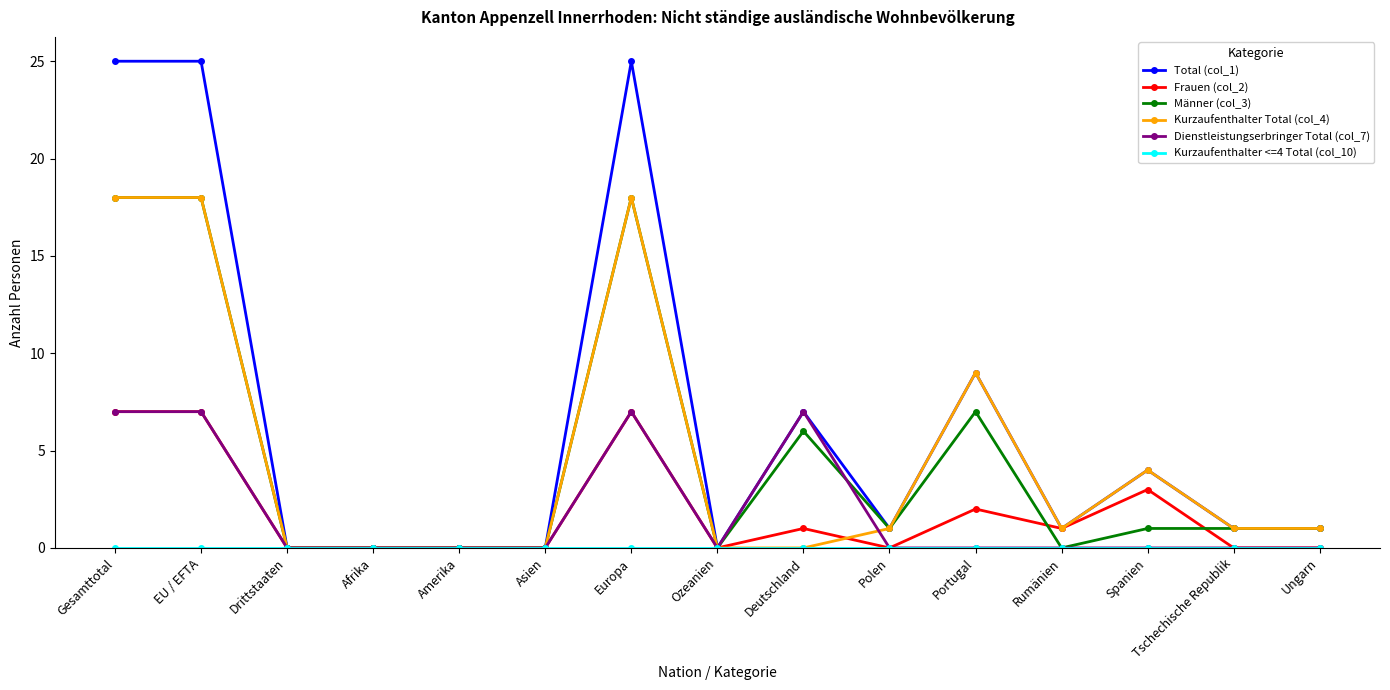

What is the greatest value displayed?

25